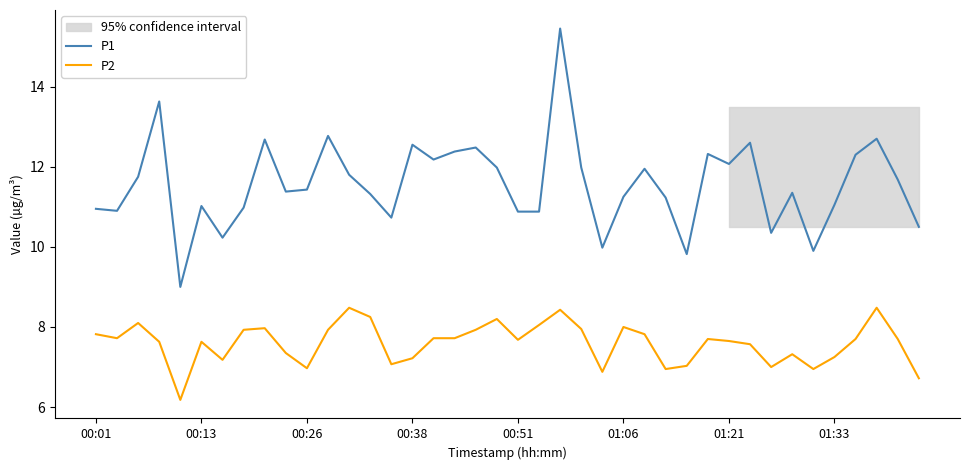

True or false: P2 and P1 cross at least once.

False